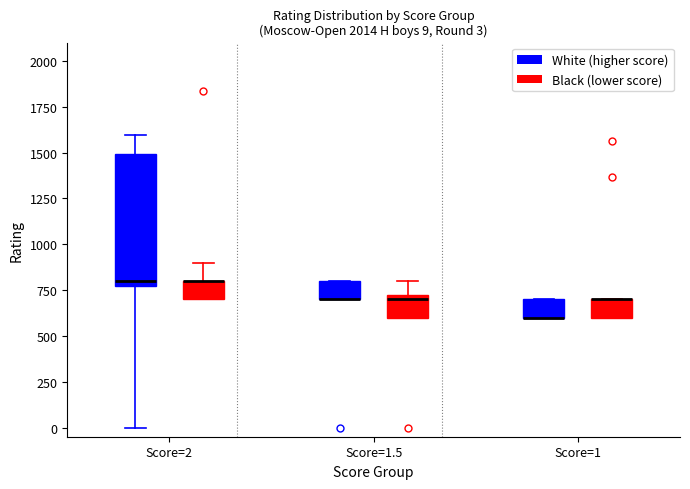

Which box is the tallest, from its lower edge to its upper edge?

Score=2 (White (higher score))